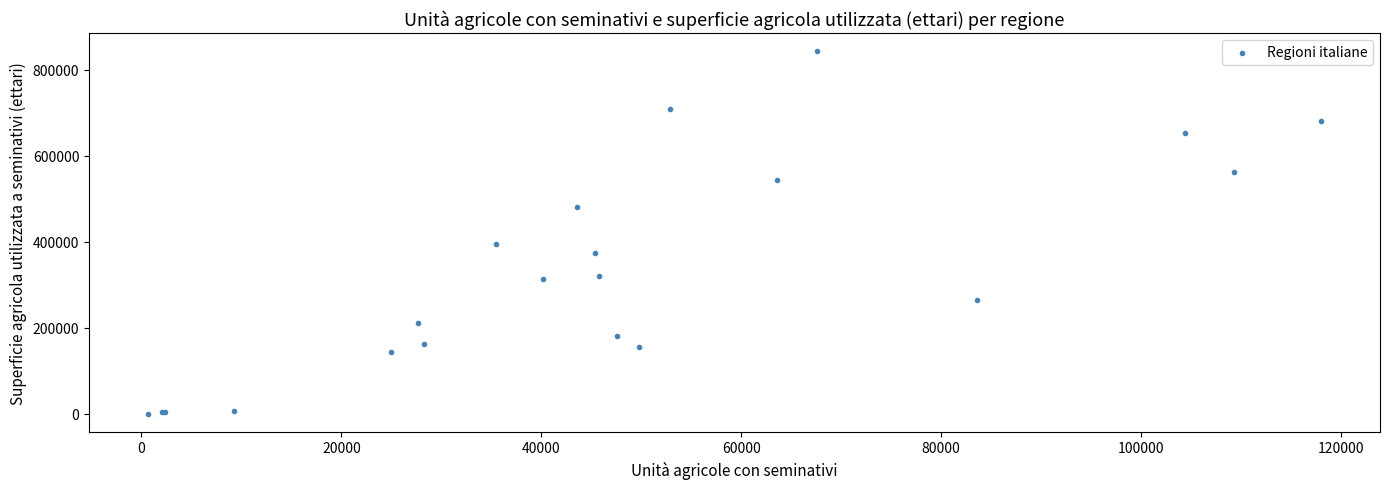

What Y value in the scatter plot is closest to 422087?

393930.1